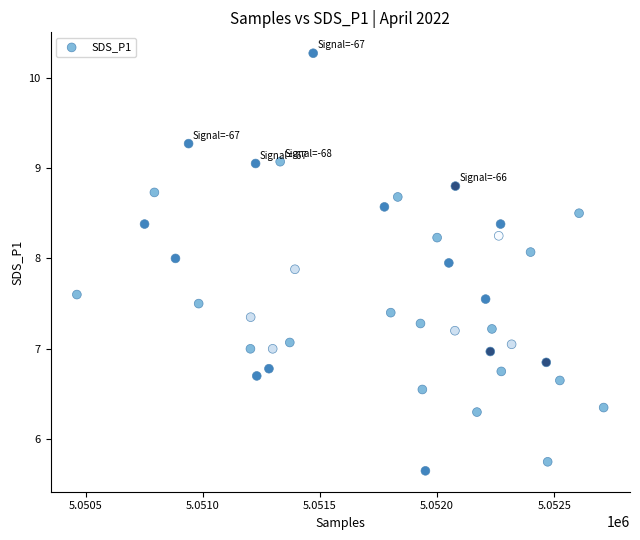

What is the range of X values (max minus min)?

2249.0